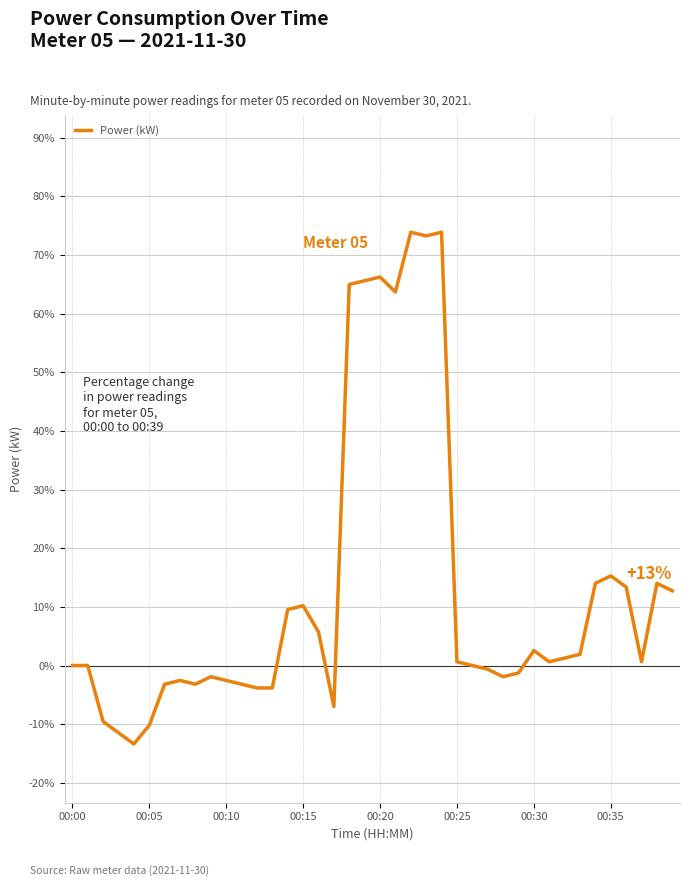

Is this an area chart (filled region under the line)?

No